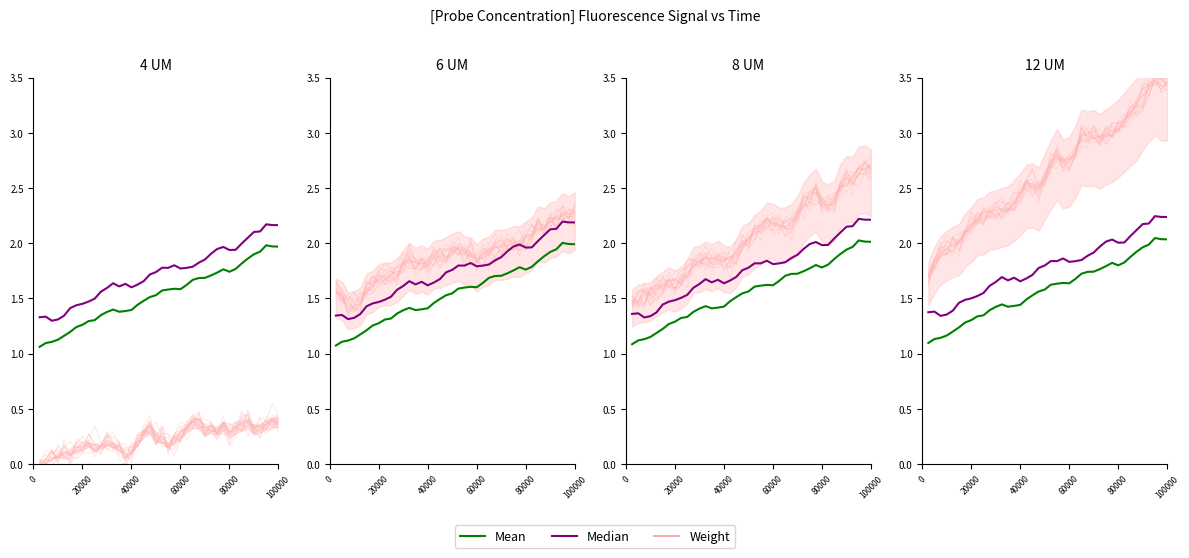

How many distinct data groups are displayed?

3